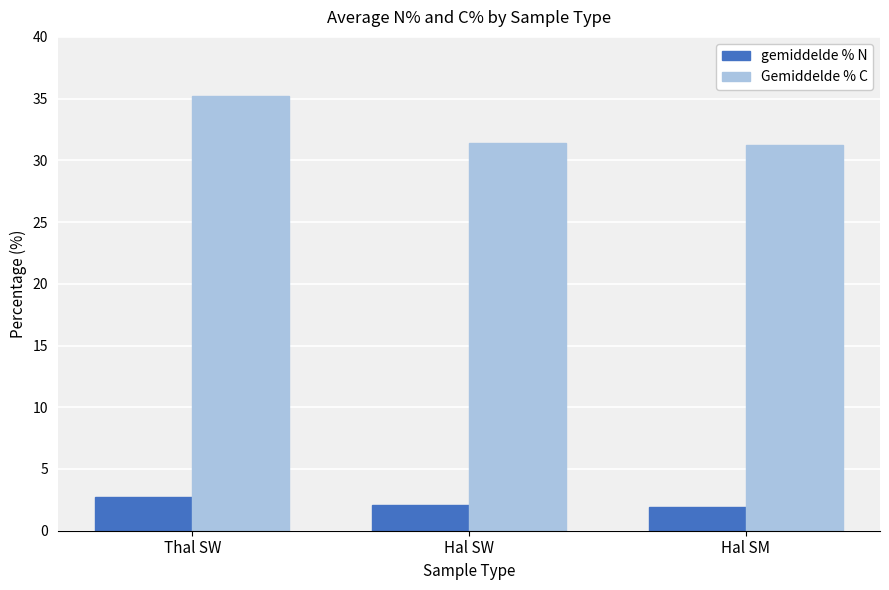

What is the label of the 3rd bar from the right?

Thal SW